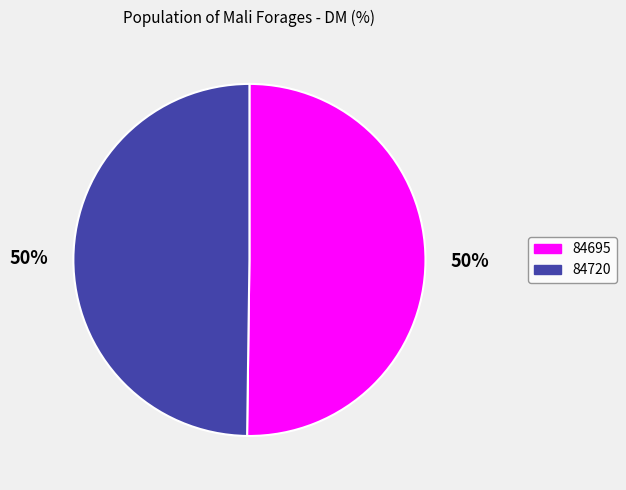

Is it true that 84720 is 41% of the pie?

False